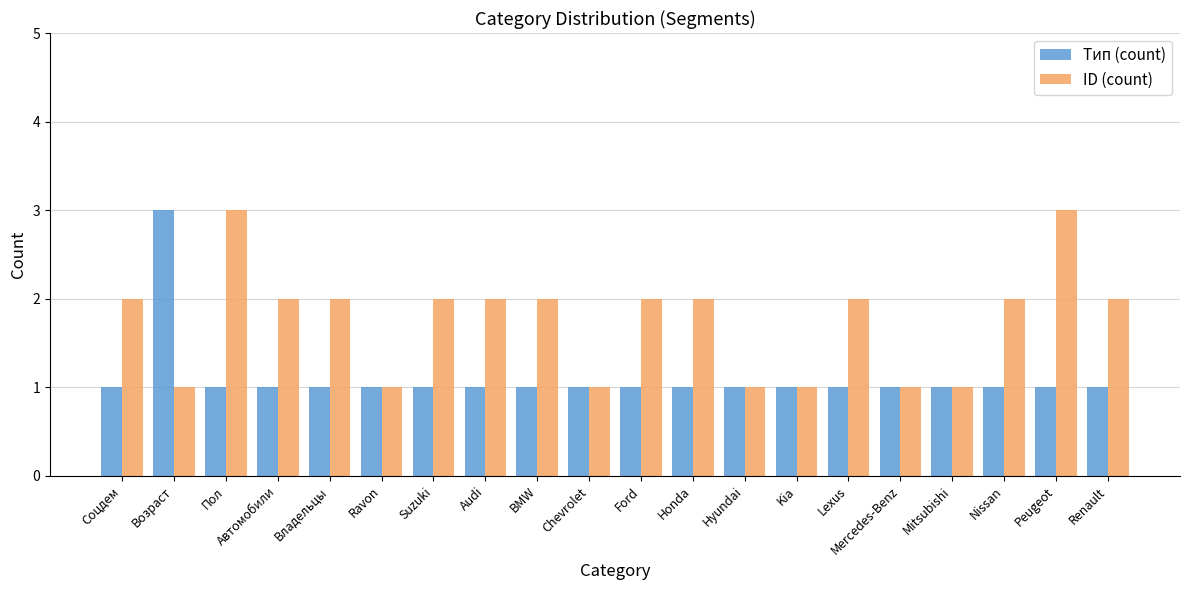

Which series has the largest total across all categories?

ID (count)